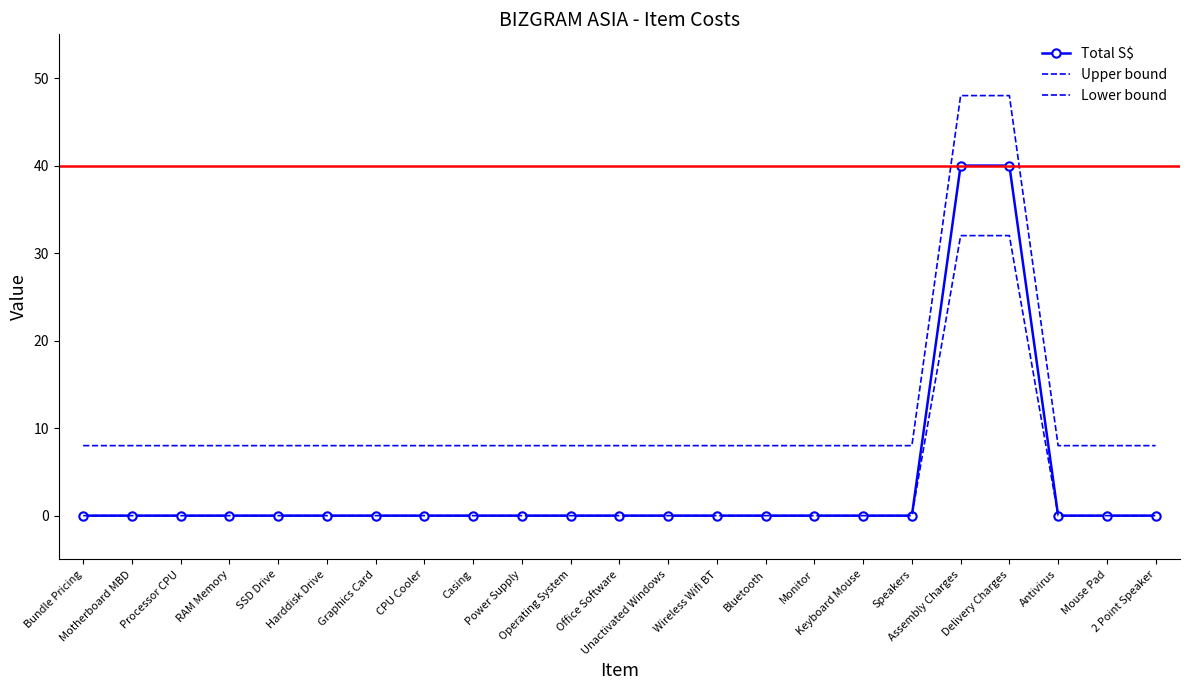

True or false: Lower bound has a value of 21 at Assembly Charges.

False